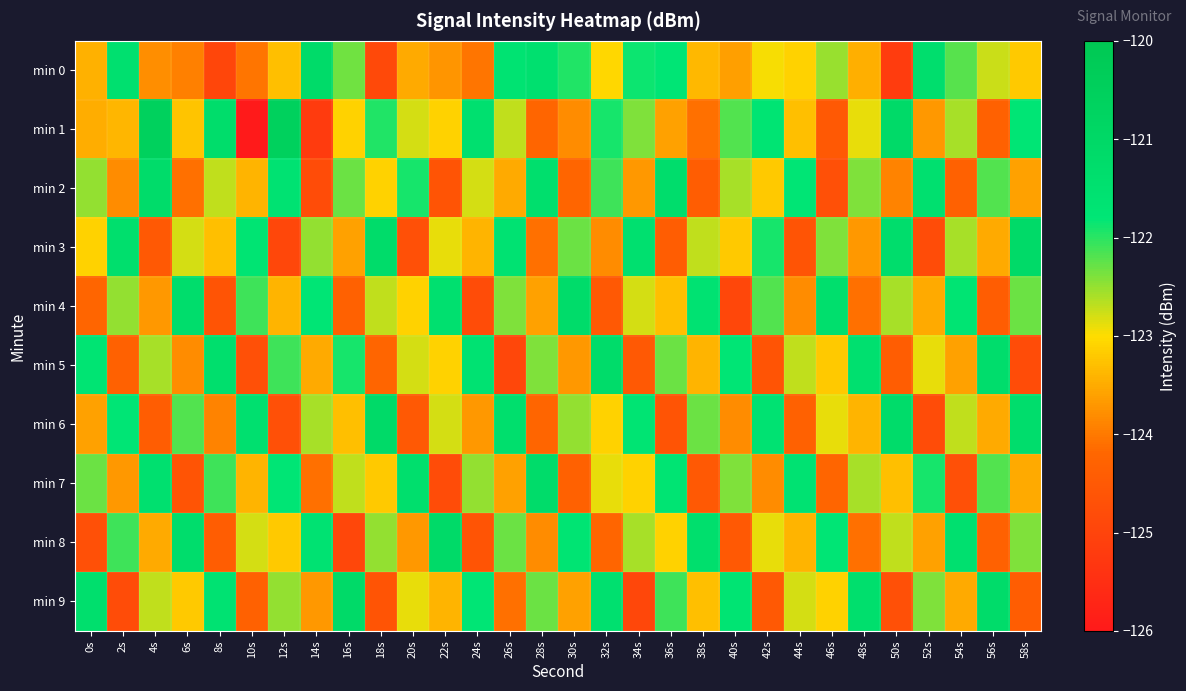

Rank the series by their maximum value, from lowest to highest.

min 2, min 4, min 5, min 7, min 0, min 3, min 6, min 8, min 9, min 1